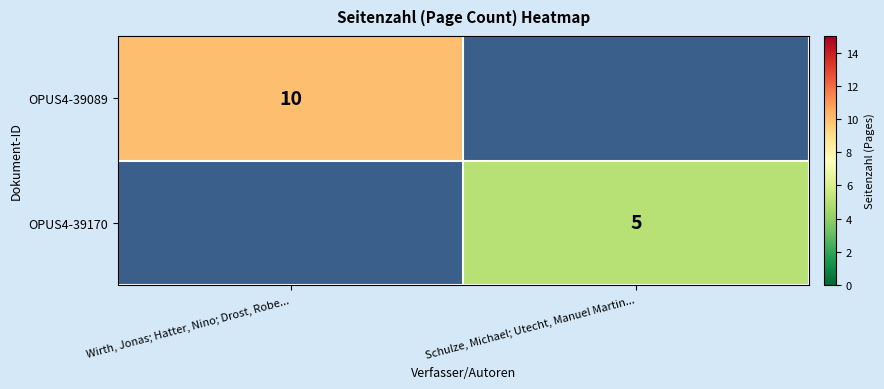

The value of OPUS4-39089 at Wirth, Jonas; Hatter, Nino; Drost, Robe... is 10. True or false?

True